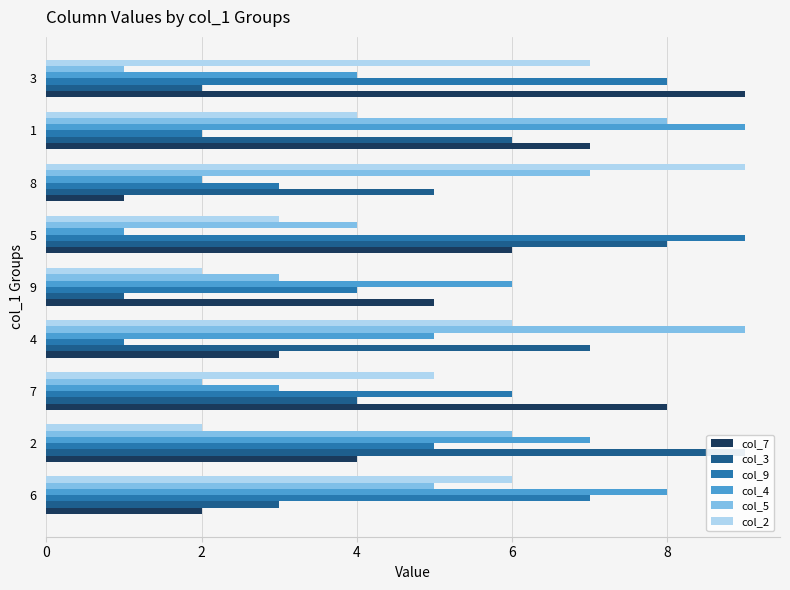

What is the sum of the col_7 values at 4 and 8?

4